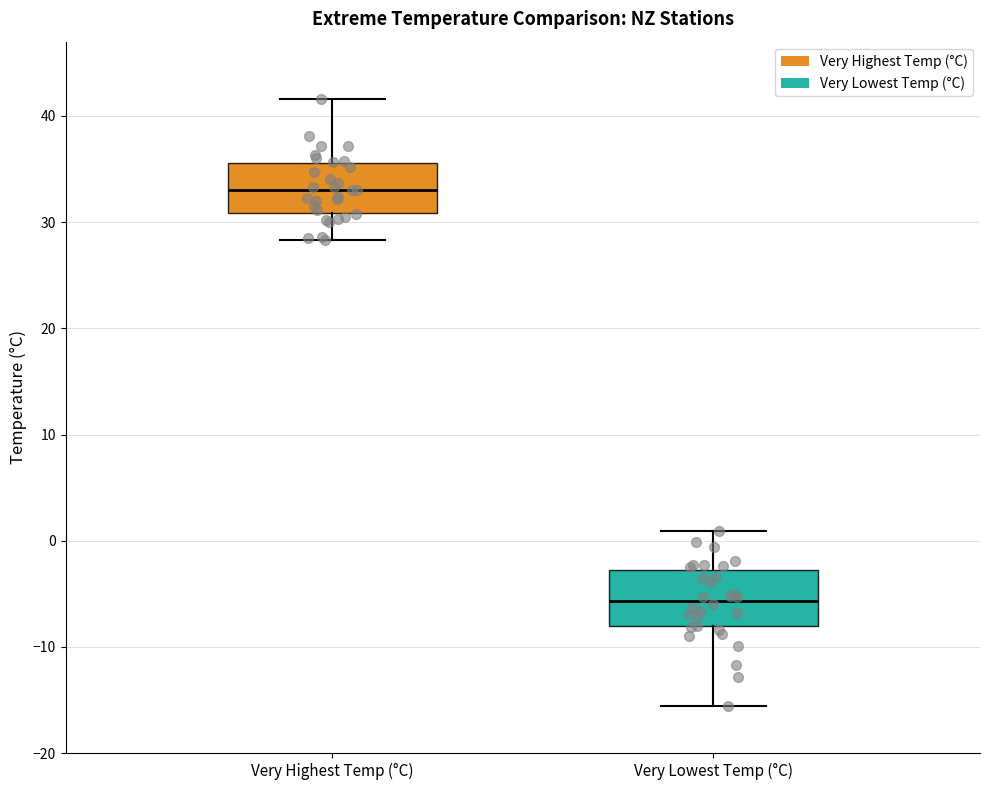

Reading left to right, transcribe this box plot: for each box, give where its median line is, the range the box spans, and where its two whiskers end, as read against the y-axis. The values are not printed on the chart, so give them approximately, as read against the axis.

Very Highest Temp (°C): median 33, box 31 to 36, whiskers 28 to 42
Very Lowest Temp (°C): median -6, box -8 to -3, whiskers -16 to 1